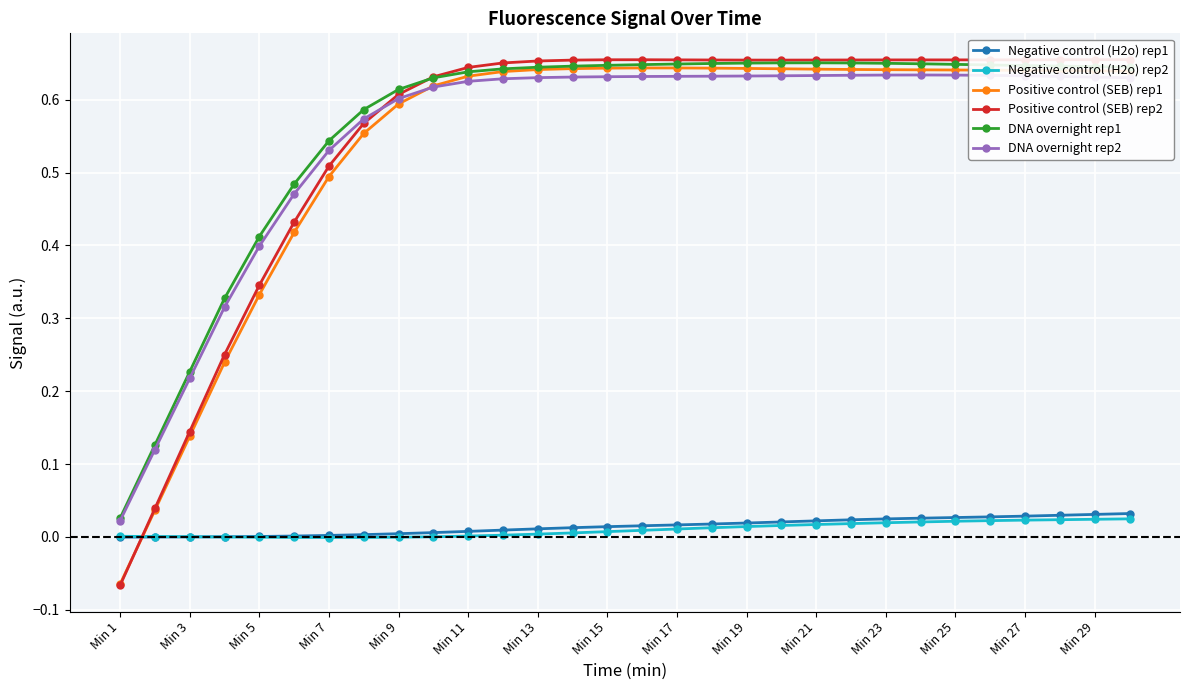

True or false: DNA overnight rep1 and Negative control (H2o) rep2 cross at least once.

False